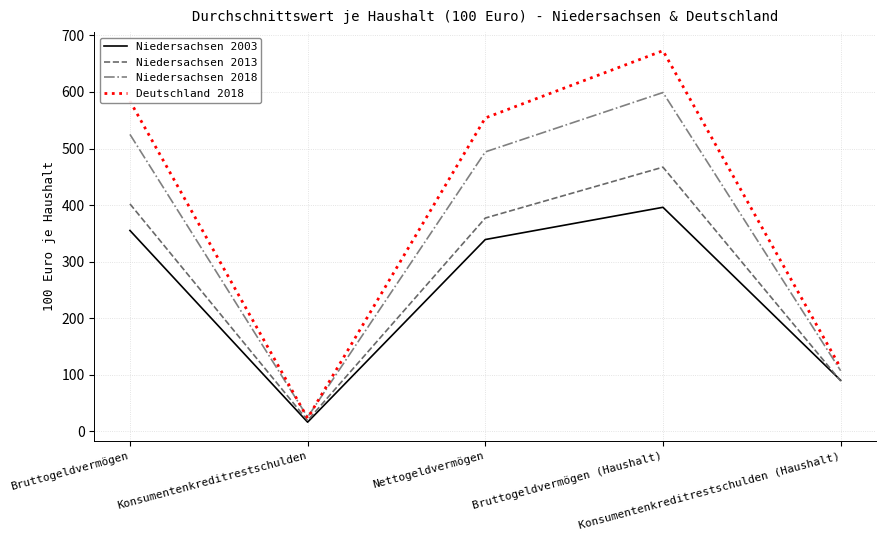

Is it true that Niedersachsen 2013 equals 53 at Konsumentenkreditrestschulden (Haushalt)?

False